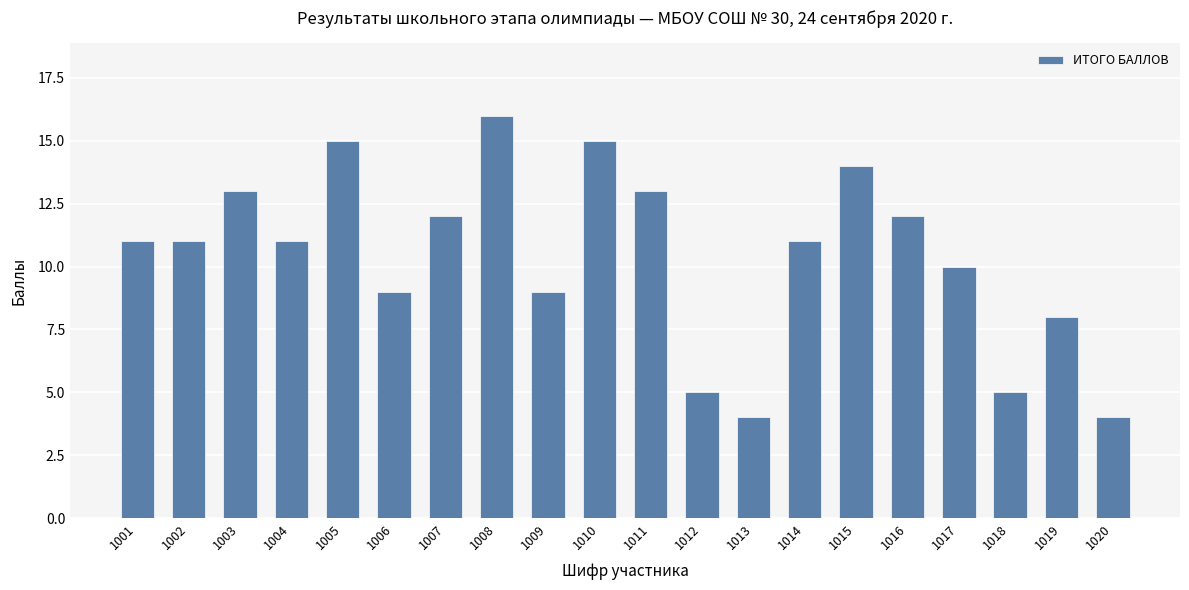

True or false: the data shows 24 at 1005.

False